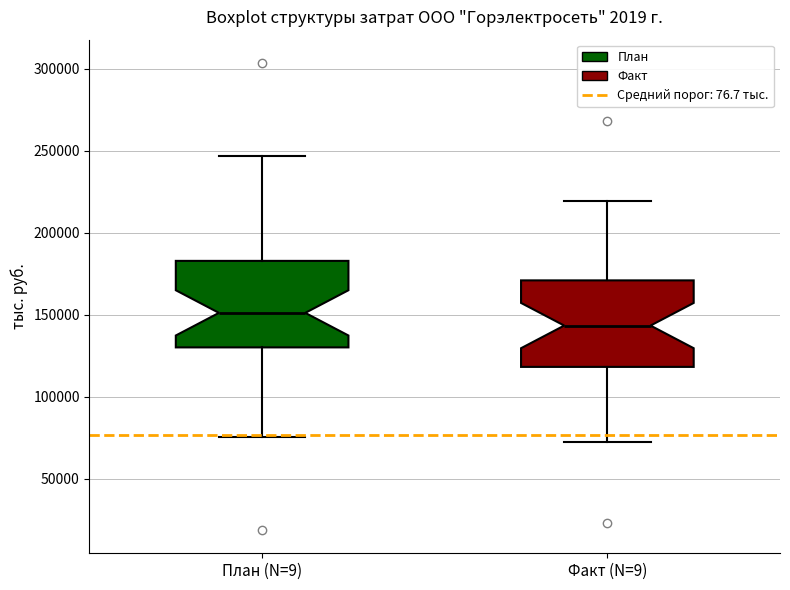

Which box's median line is the lowest?

Факт (N=9)